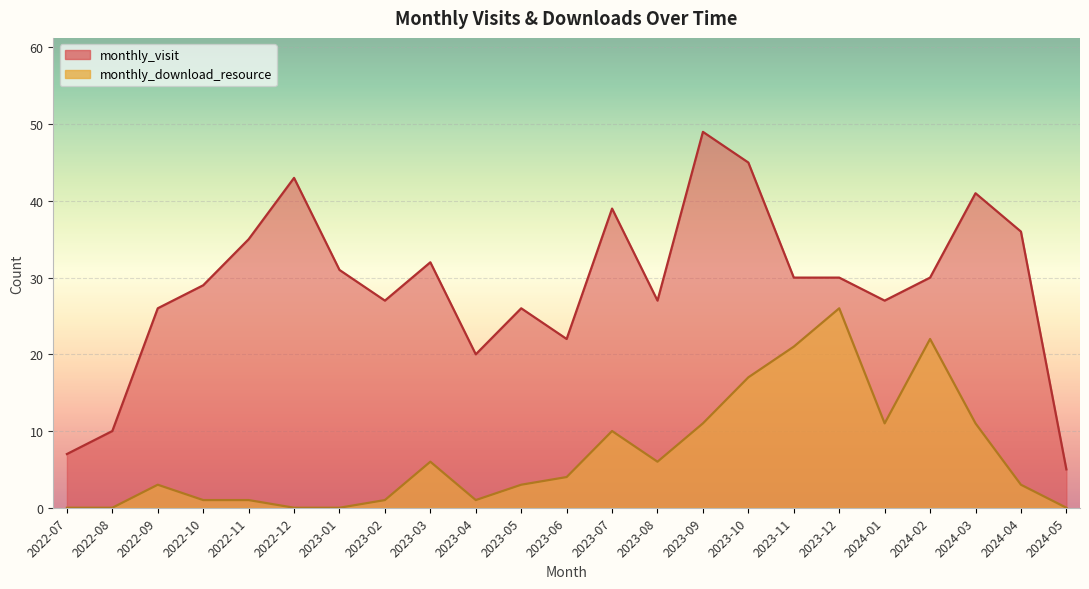

True or false: monthly_visit has a value of 36 at 2024-04.

True